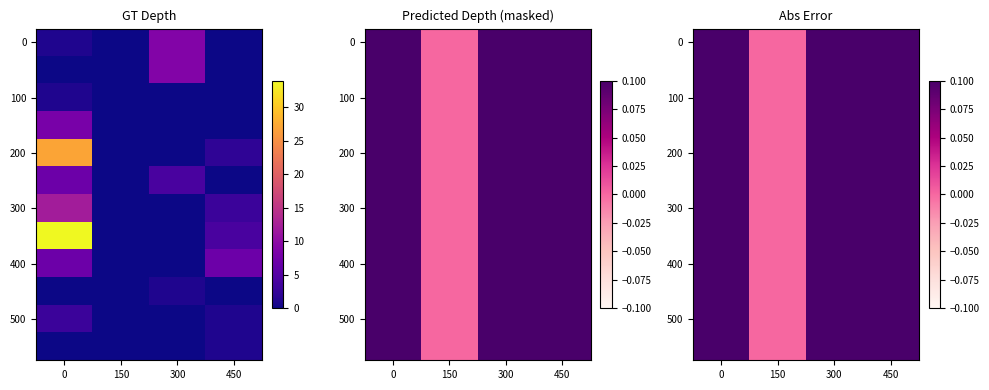

At how many categories does at least one series exceed 2?

3